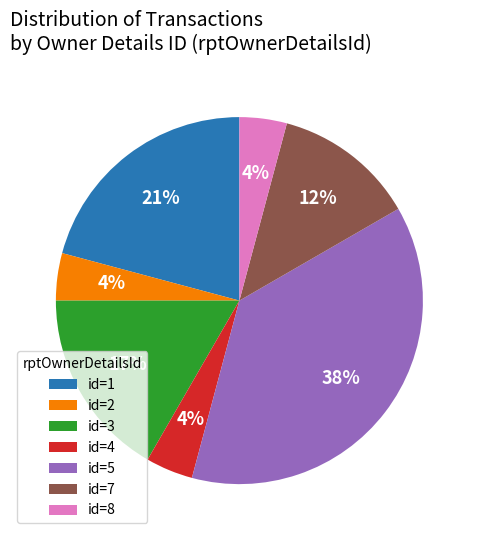

To the nearest percent, what portion does id=5 represent?

37%